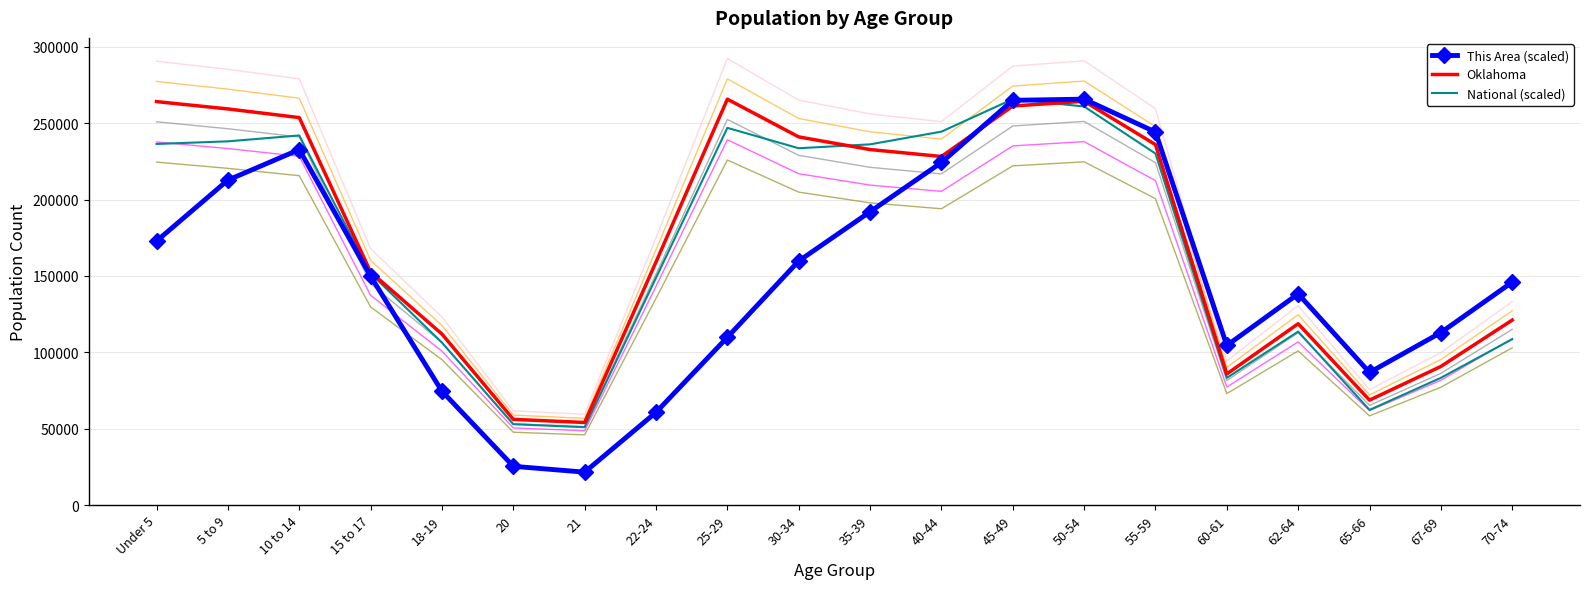

Where is This Area (scaled) nearest to the value 143620?

70-74